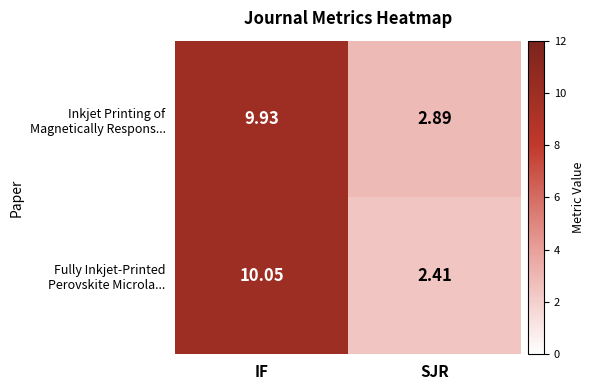

At which category is the sum across all series the highest?

IF